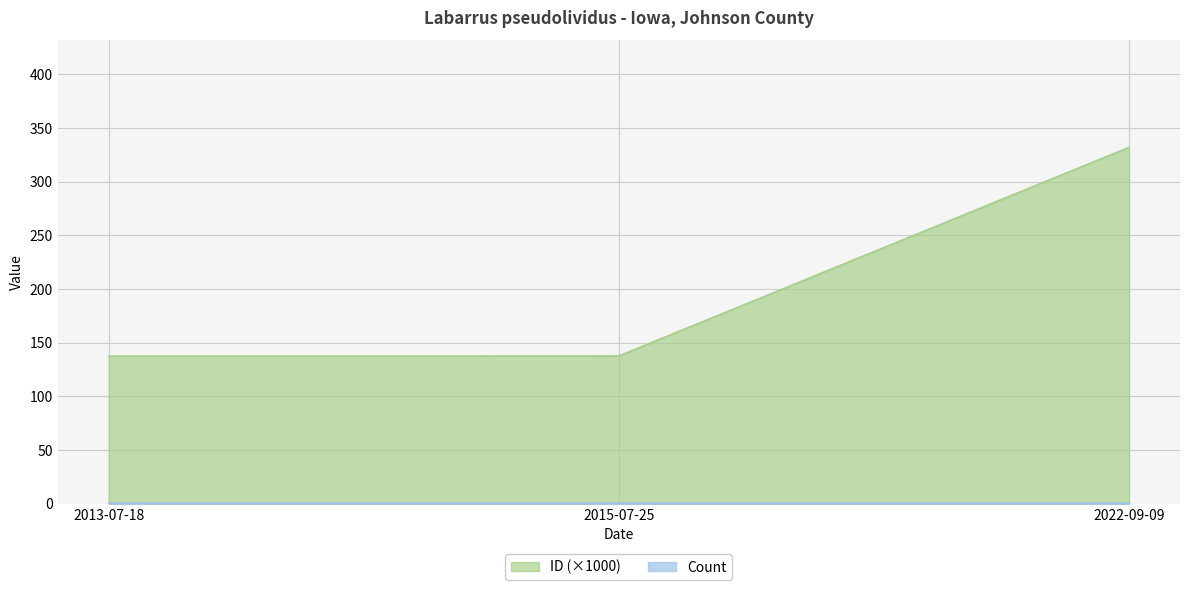

What is the ratio of the value at 2022-09-09 to the value at 2013-07-18?

2.4